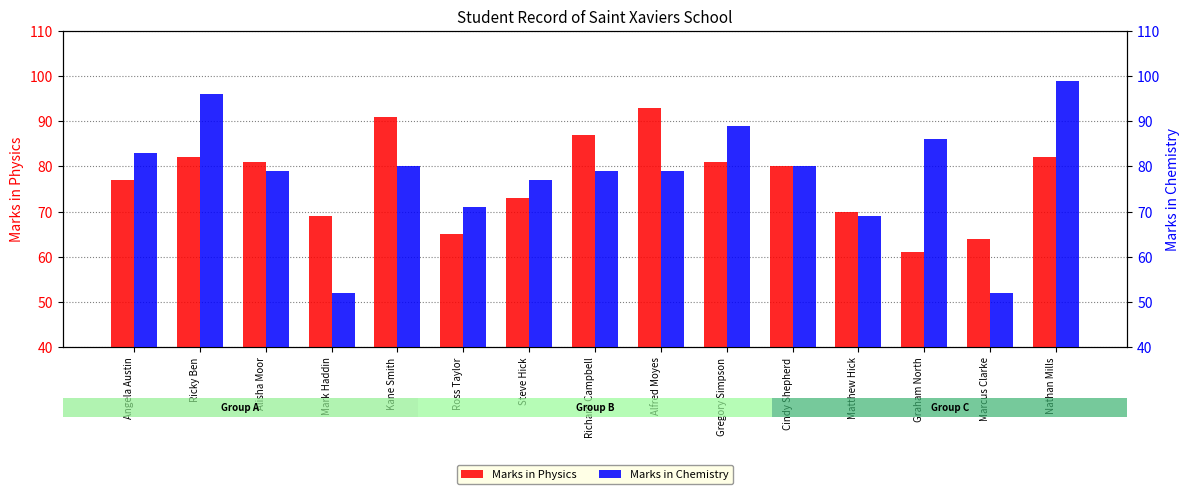

Does the chart contain stacked bars?

No